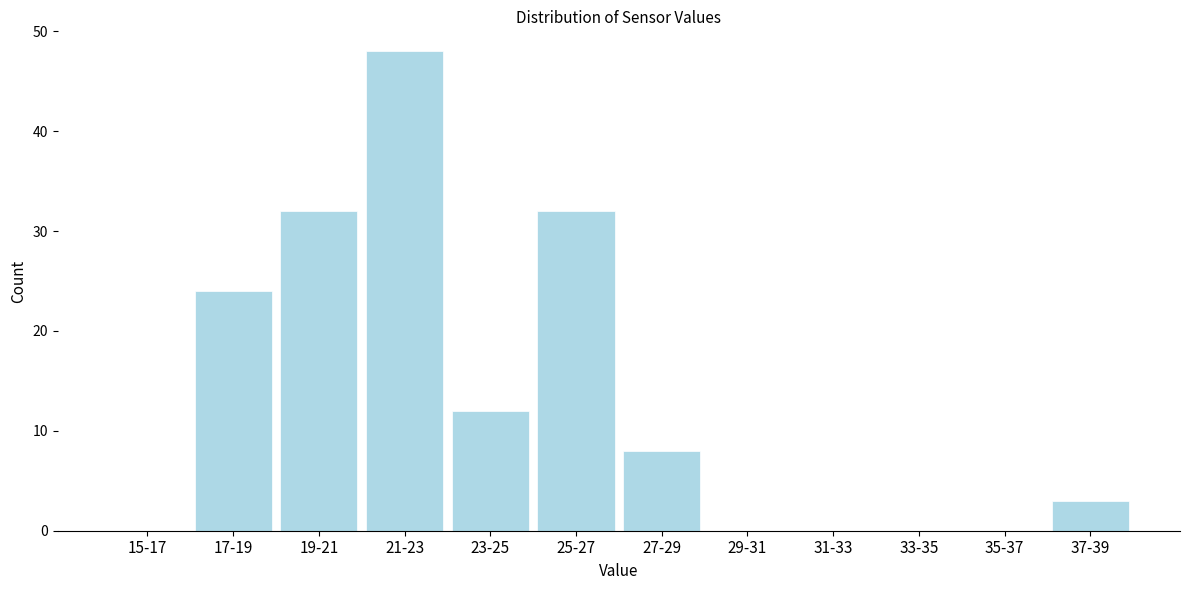

Reading left to right, transcribe all the data shown in this chart.

15-17=0	17-19=24	19-21=32	21-23=48	23-25=12	25-27=32	27-29=8	29-31=0	31-33=0	33-35=0	35-37=0	37-39=3